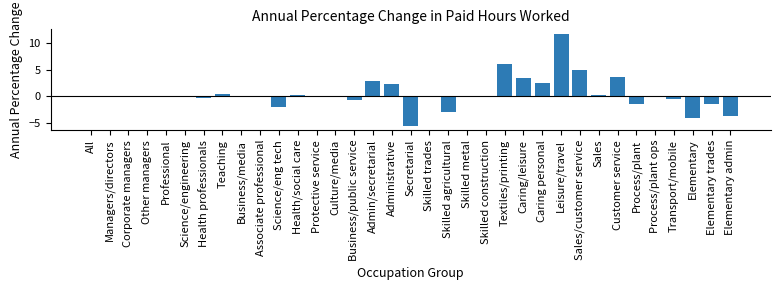

Read the value at Teaching.

0.4